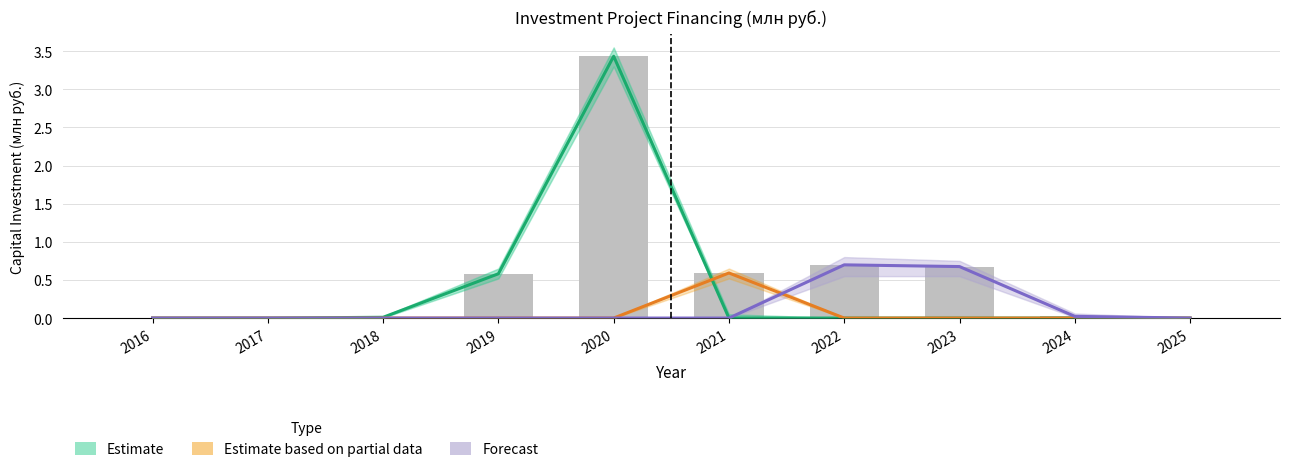

Rank the series at 2020 from lowest to highest value.

Estimate based on partial data, Forecast, Estimate